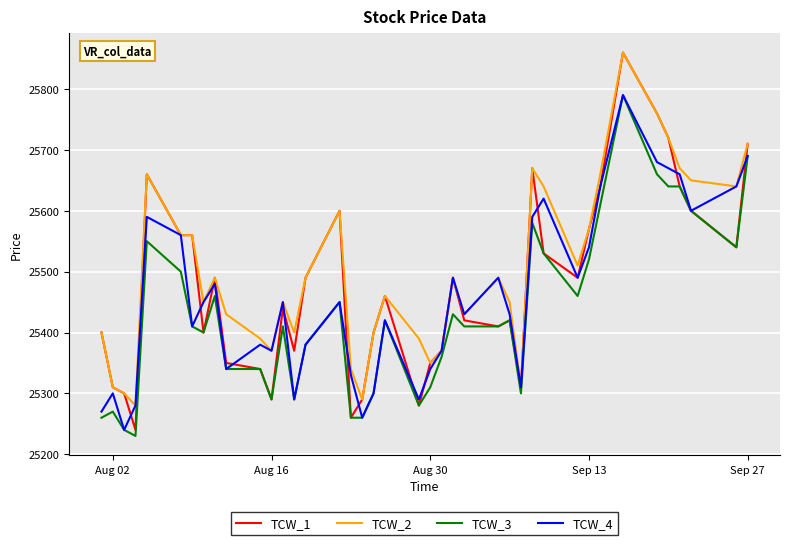

What is the minimum value shown in the chart?

25230